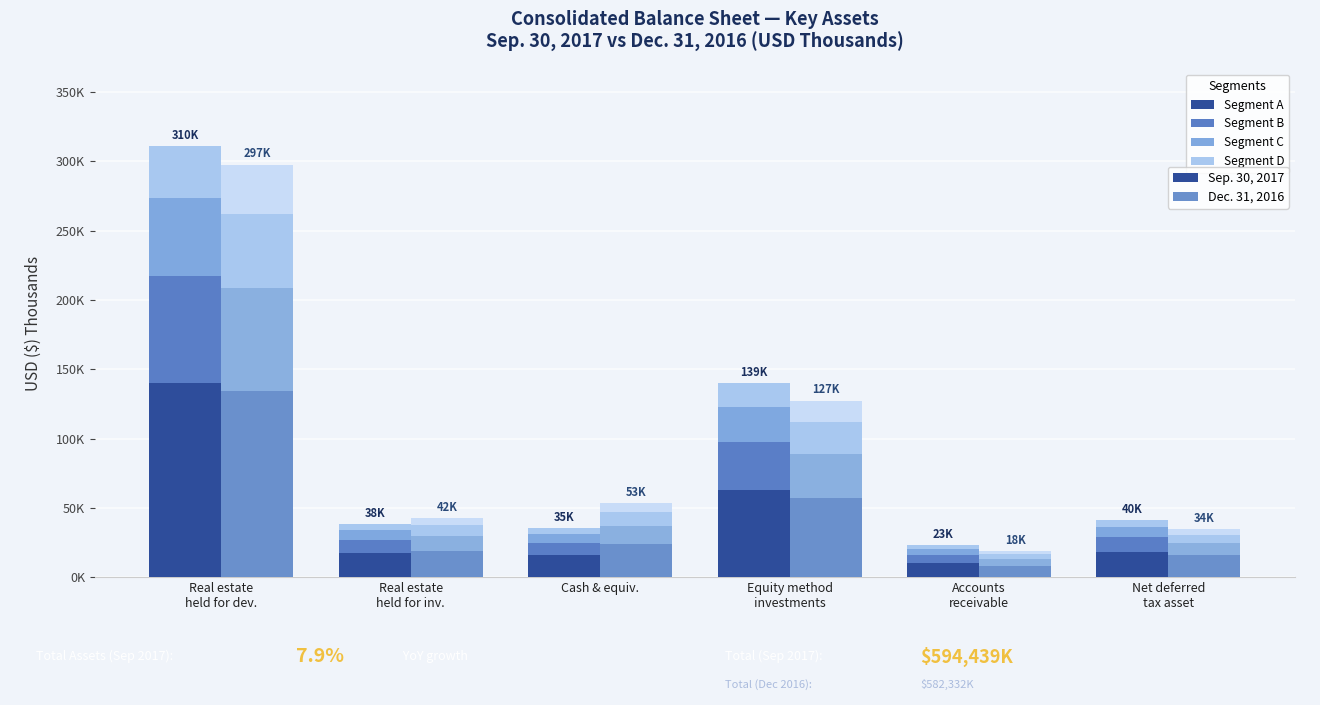

What is the label of the 3rd bar from the left?

Cash & equiv.